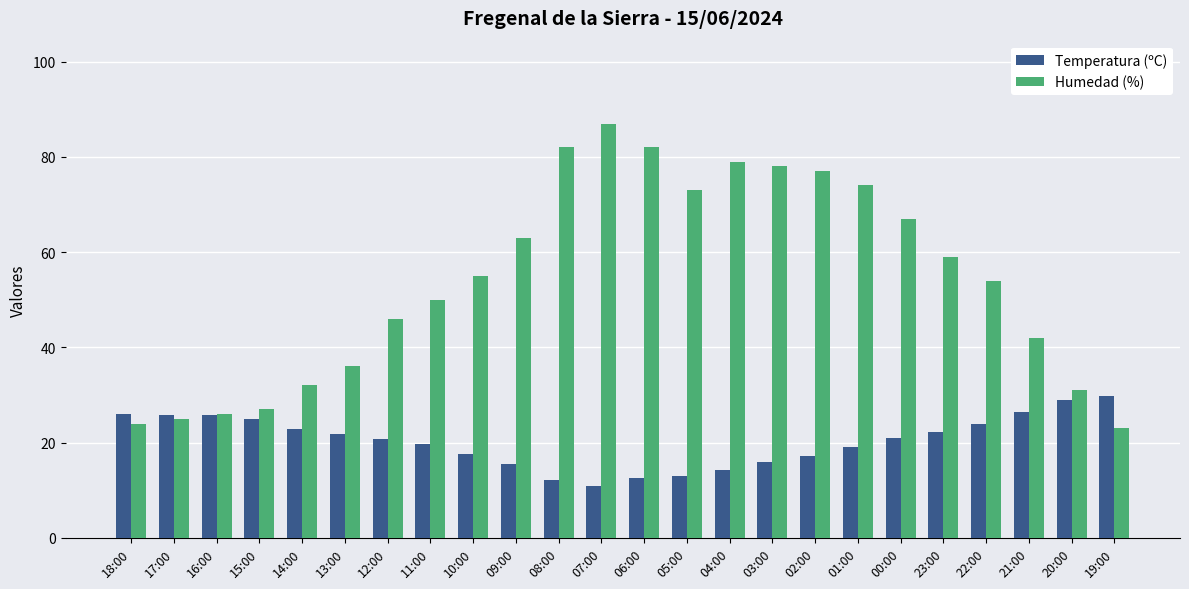

What is the approximate value of Humedad (%) at 03:00?

78.0